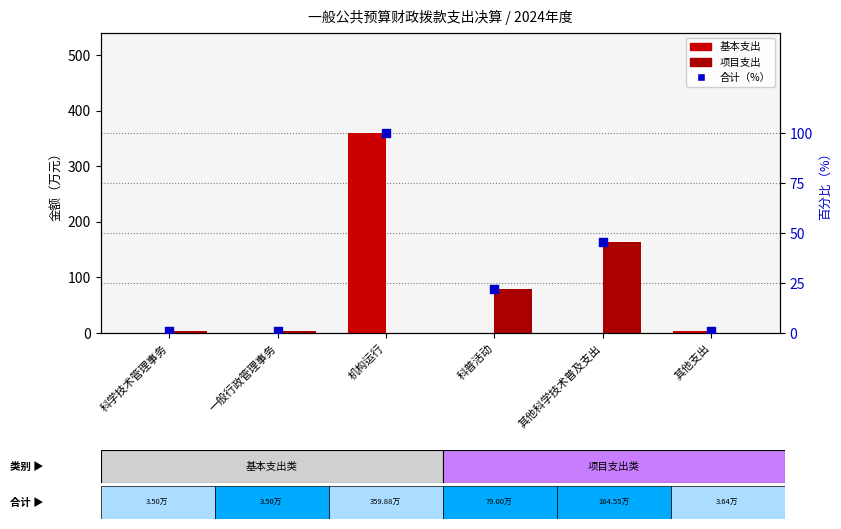

At how many categories does at least one series exceed 200?

1